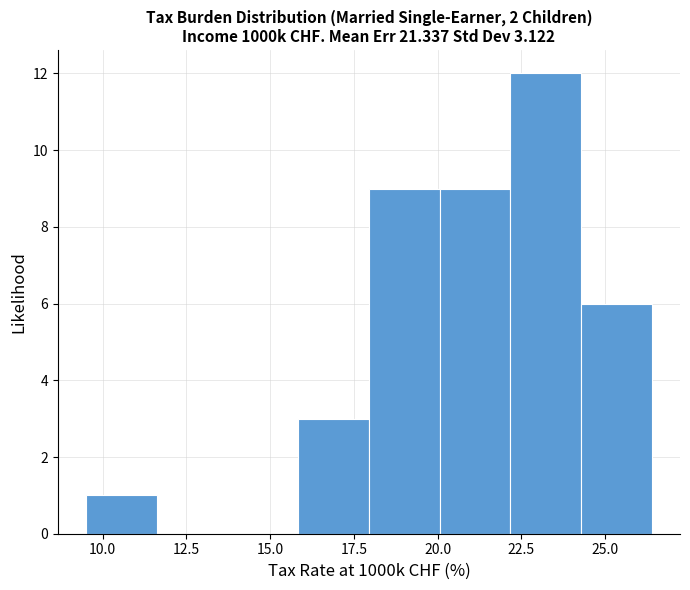

What is the height of the bar covering 16.0 to 18.0 on the x-axis? Neither the bar edges nor the heights are printed on the chart, so give them approximately, as read against the axes.

3